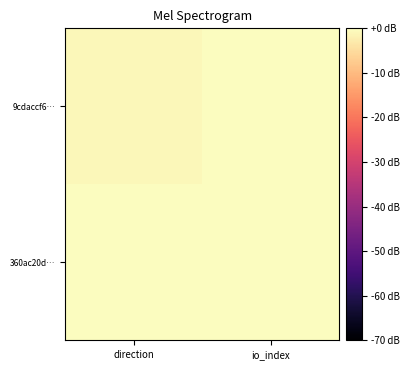

Reading left to right, what are all the values shown in this chart?

9cdaccf6…: direction=-1	io_index=111
360ac20d…: direction=1	io_index=2